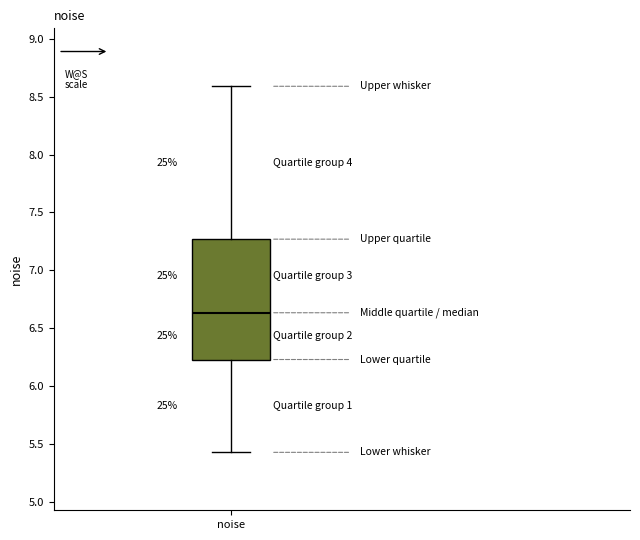

Transcribe this box plot: give where the median line is, the range the box spans, and where the two whiskers end, as read against the y-axis. The values are not printed on the chart, so give them approximately, as read against the axis.

median 6.65, box 6.25 to 7.25, whiskers 5.45 to 8.60